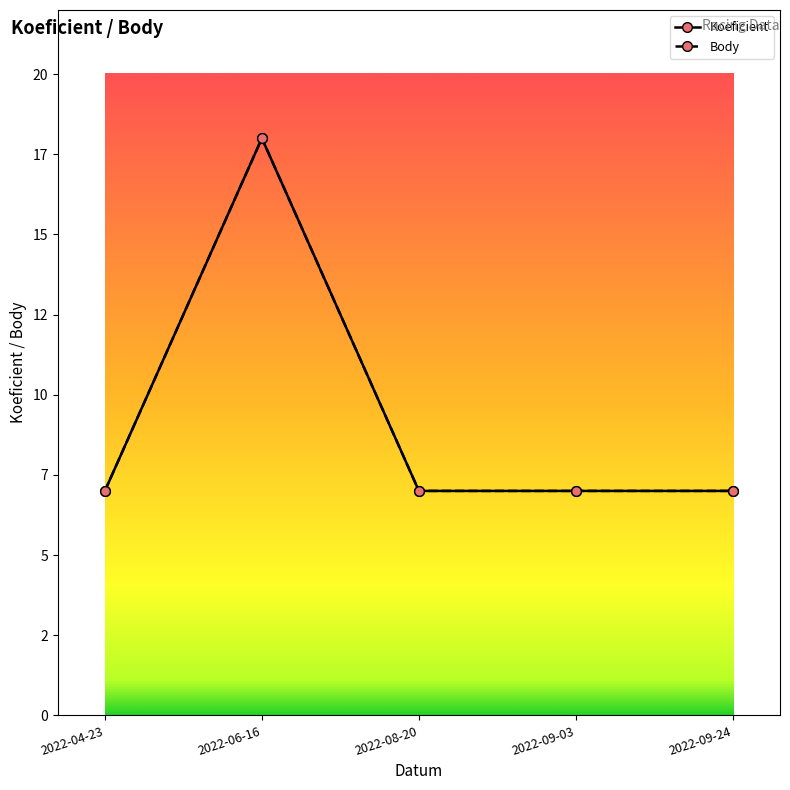

Is it true that Koeficient equals 10 at 2022-09-24?

False